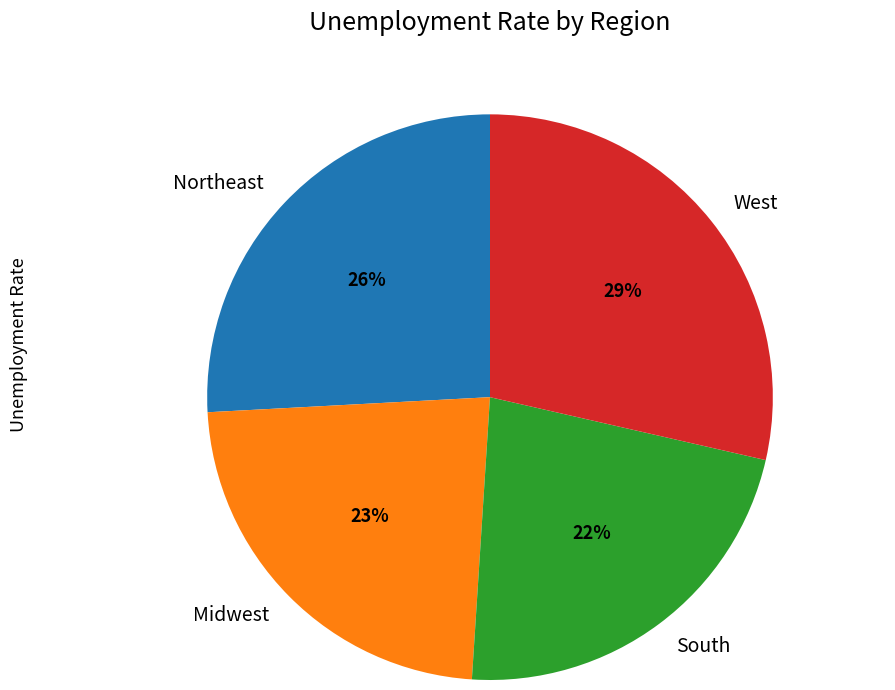

To the nearest percent, what is the combined percentage of West and South?

51%